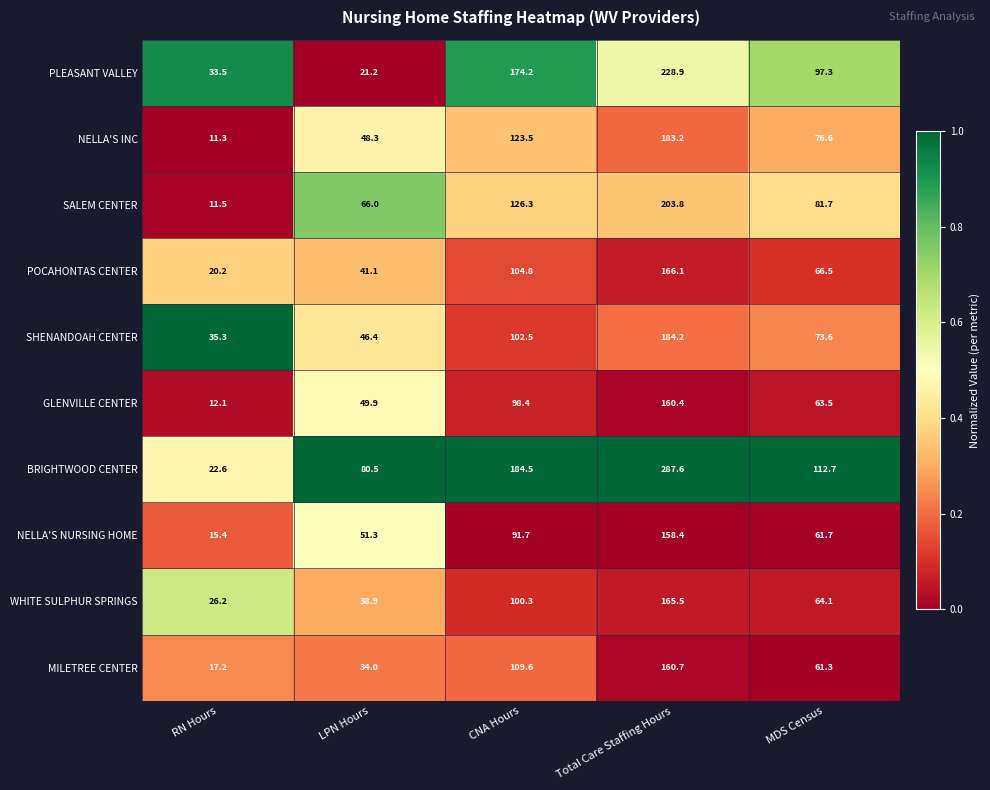

At Total Care Staffing Hours, list the series in order from largest to smallest.

BRIGHTWOOD CENTER, PLEASANT VALLEY, SALEM CENTER, SHENANDOAH CENTER, NELLA'S INC, POCAHONTAS CENTER, WHITE SULPHUR SPRINGS, MILETREE CENTER, GLENVILLE CENTER, NELLA'S NURSING HOME